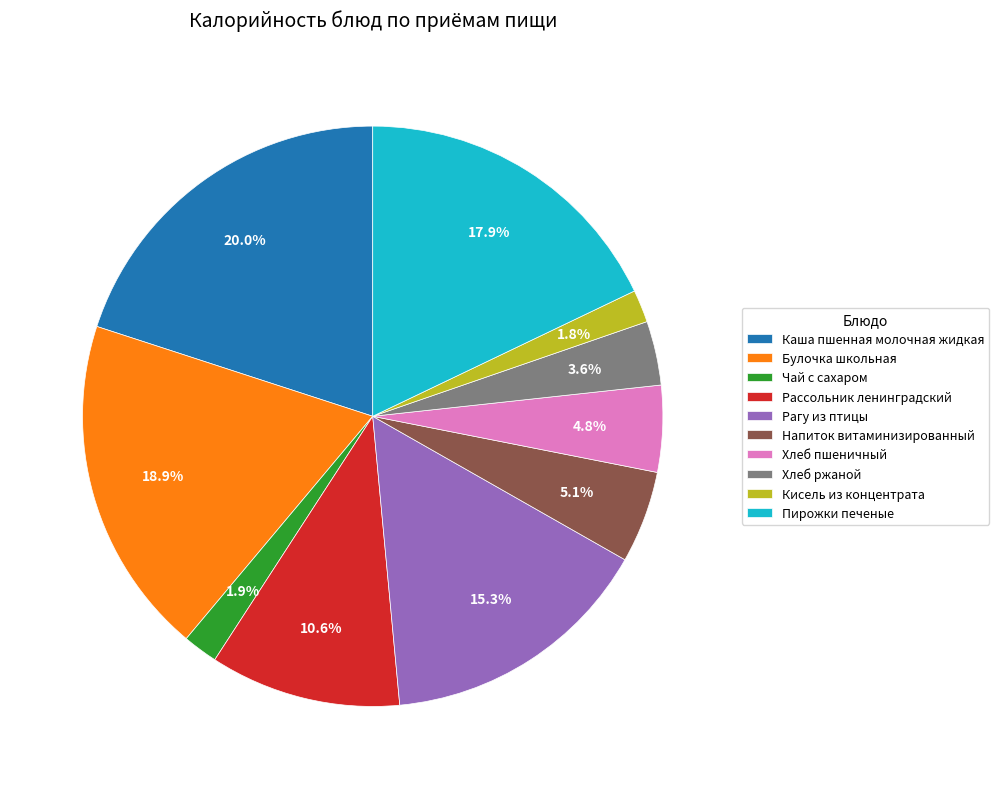

What is the ratio of the value at Пирожки печеные to the value at Каша пшенная молочная жидкая?

0.9